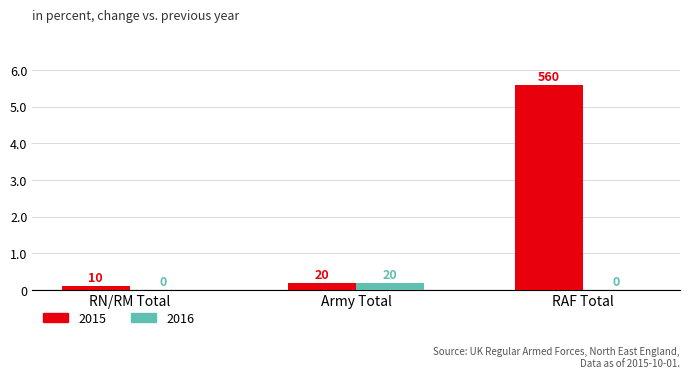

Are the bars grouped side by side (vs. stacked)?

Yes